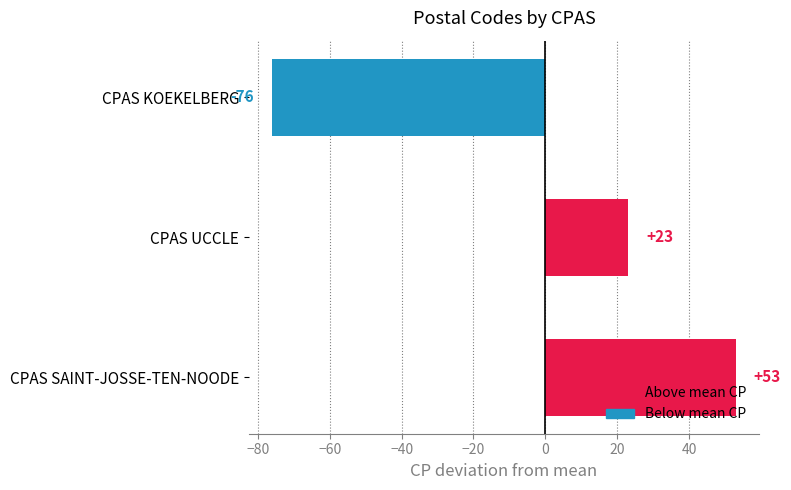

How many values are between -76 and 53?

3